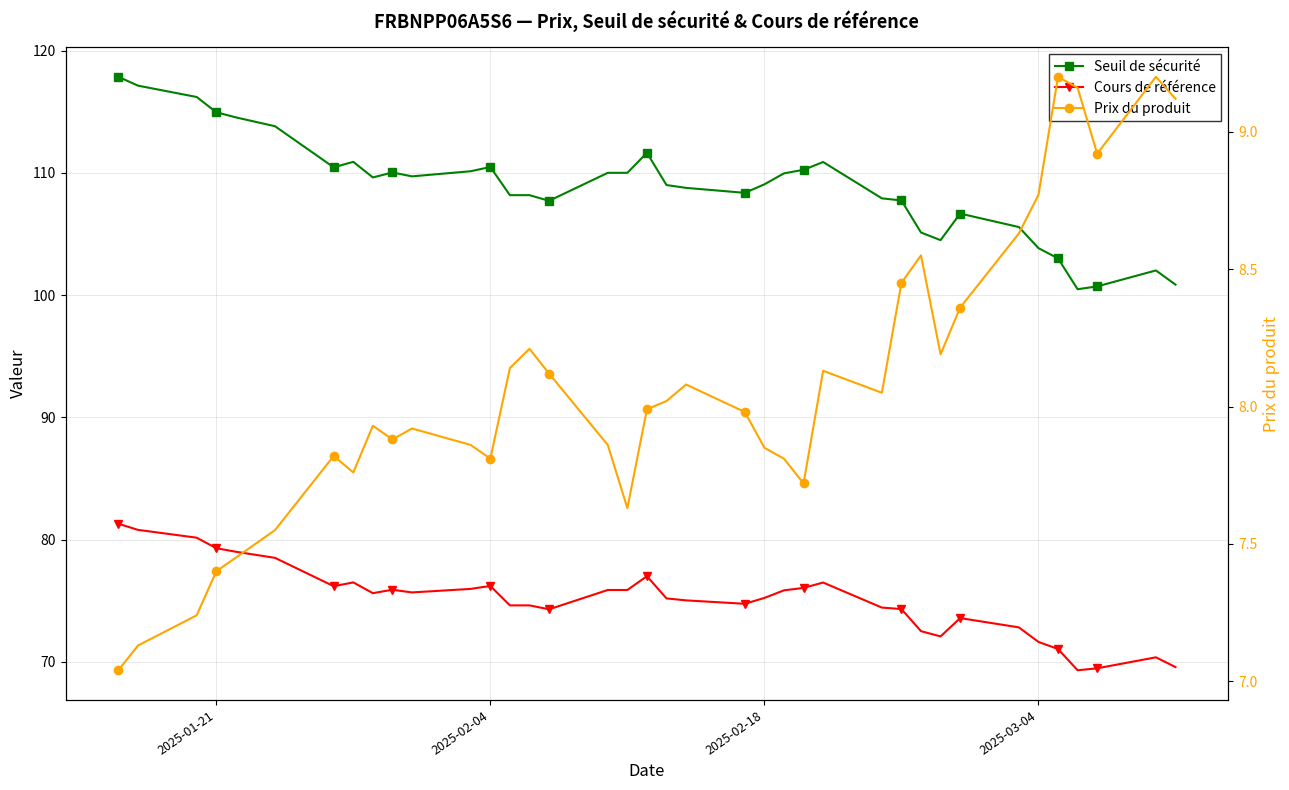

How many values in the Seuil de sécurité series exceed 109?

21